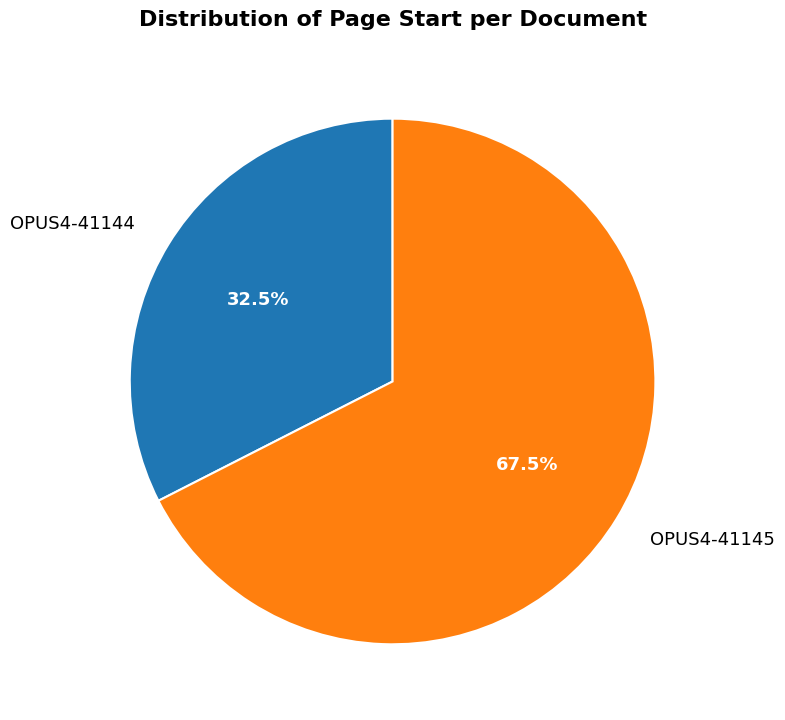

Which category has the smallest portion of the pie?

OPUS4-41144